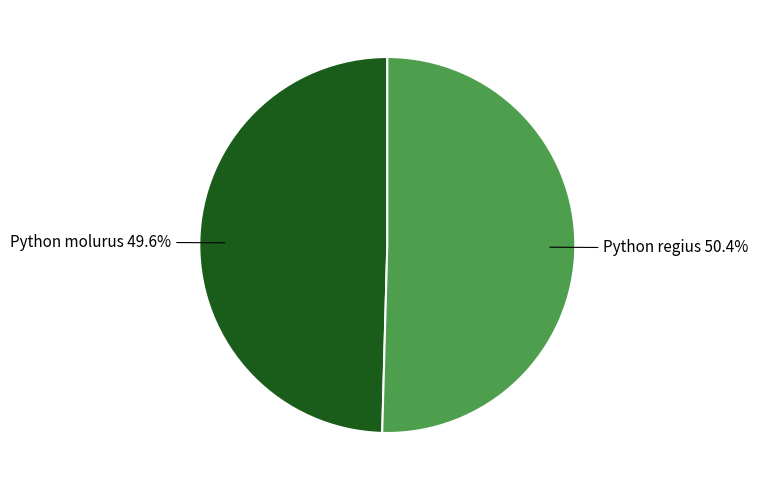

Is there a majority slice in this chart?

Yes